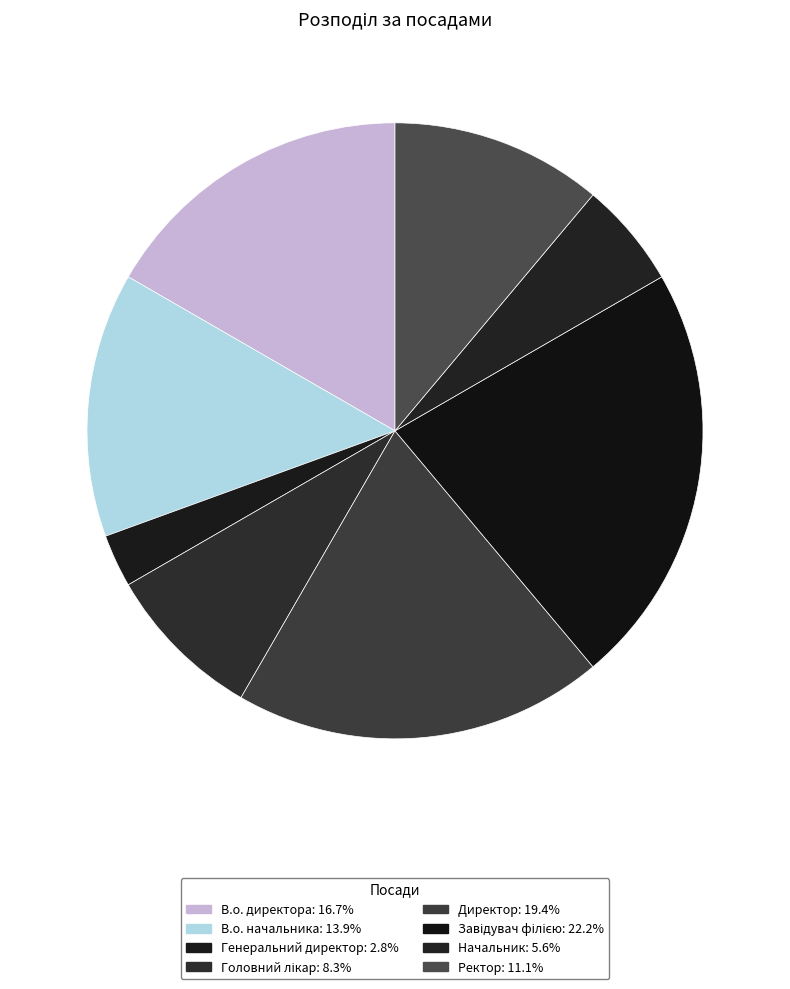

Count the number of slices in the pie.

8